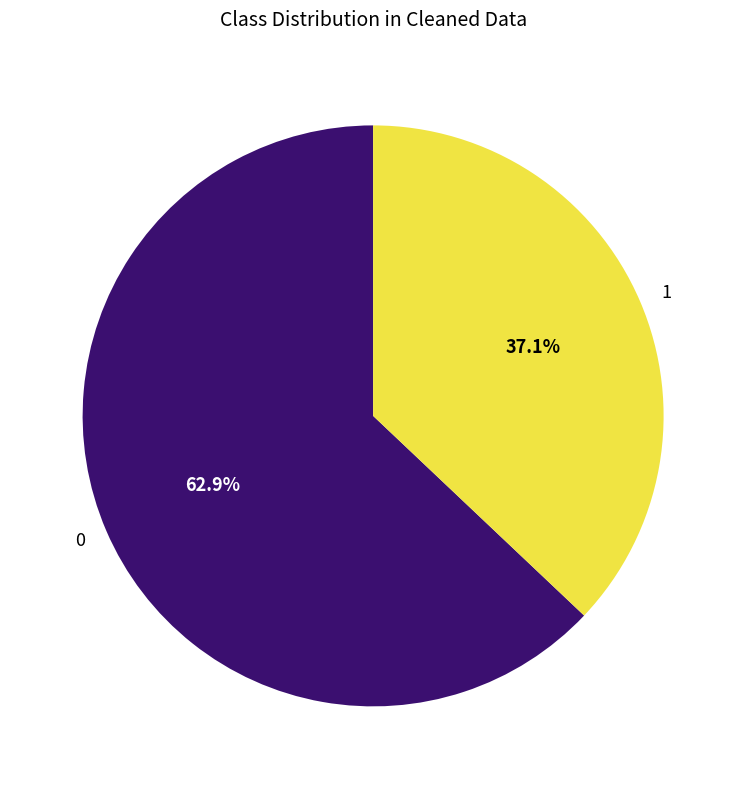

What is the ratio of the value at 0 to the value at 1?

1.7